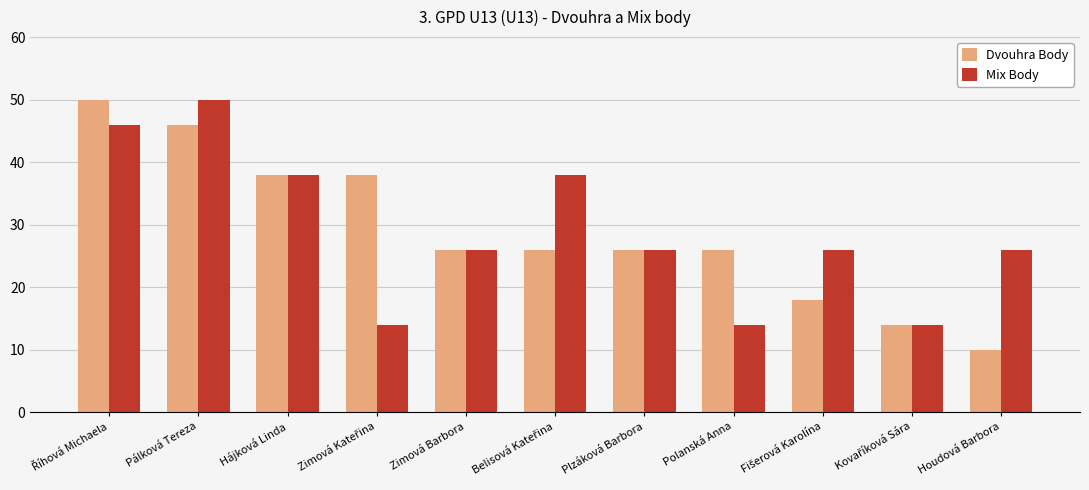

How many categories are shown in the chart?

11